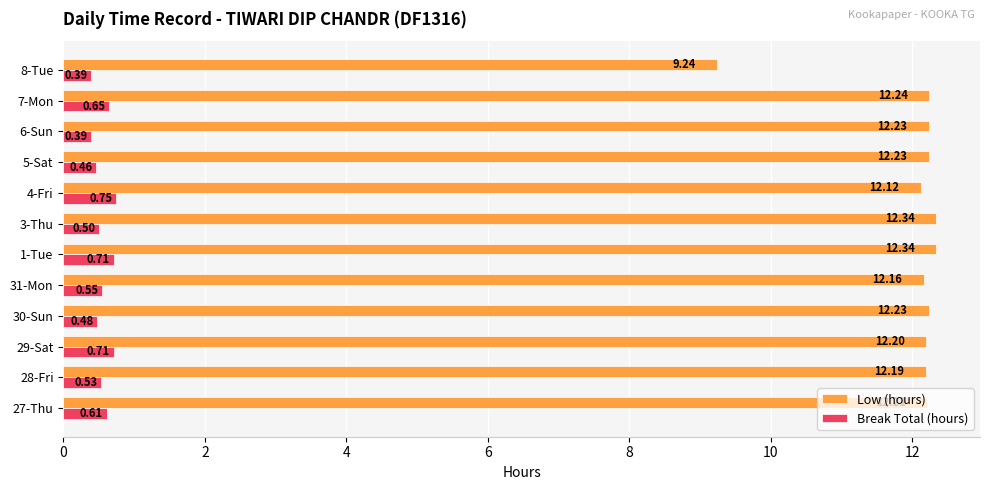

What is the difference between the second highest and minimum values in the Break Total (hours) series?

0.3